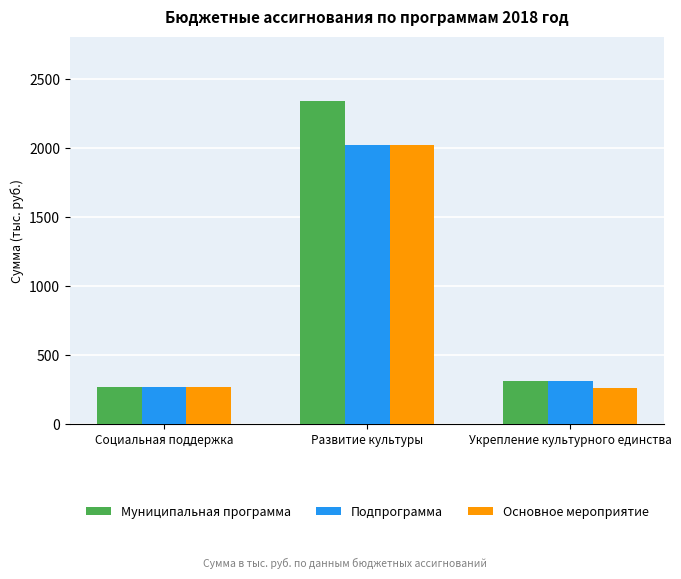

What is the label of the 3rd bar from the right?

Социальная поддержка